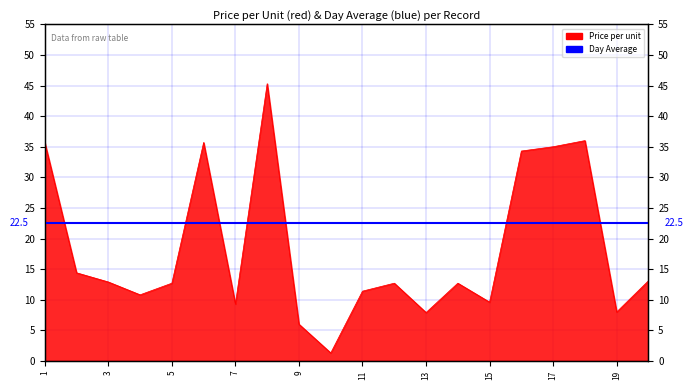

The value at 11 is 11.4. True or false?

True